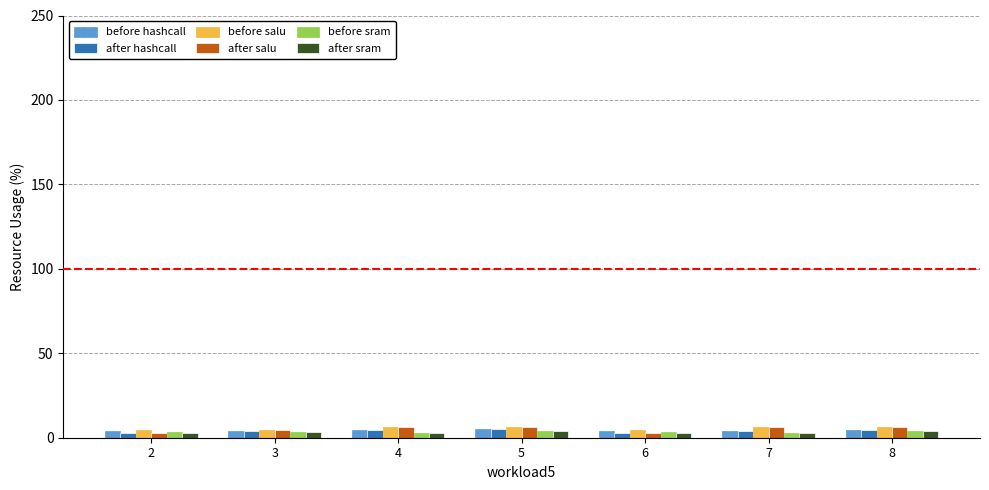

What is the average value of the after salu series?

5.1